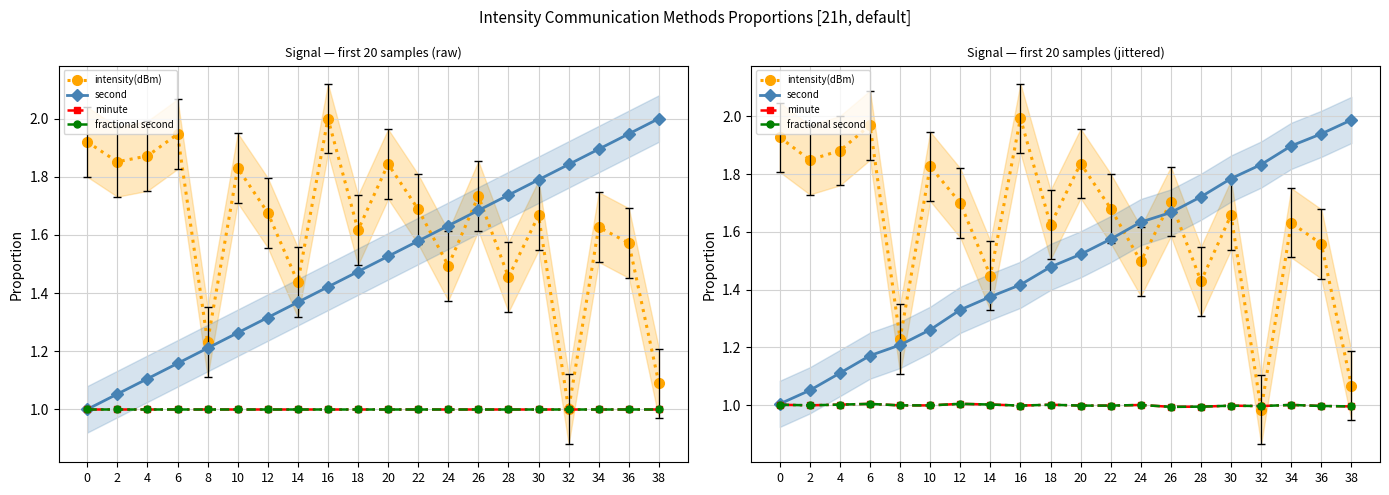

At which category does minute reach its first local peak?

6